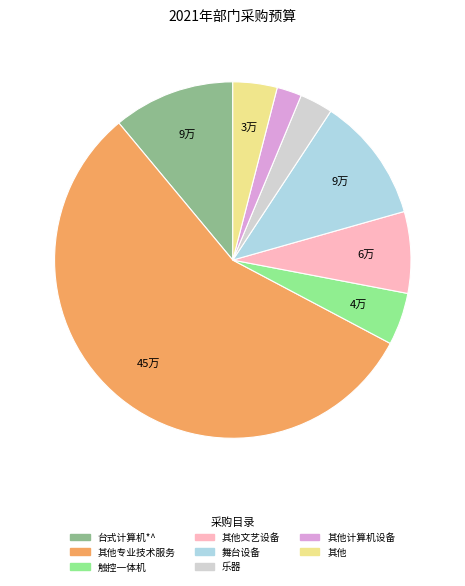

Does any single category account for the majority?

Yes